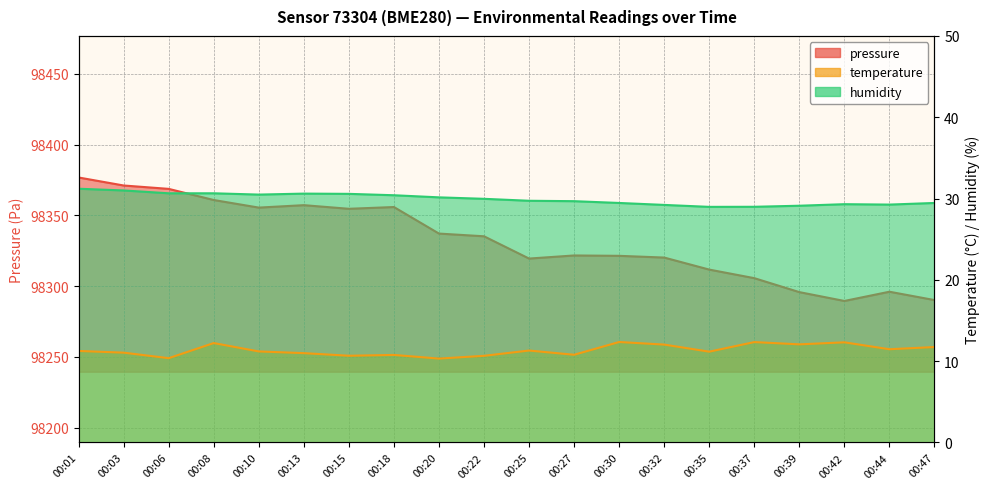

At which category is the sum across all series the highest?

00:01